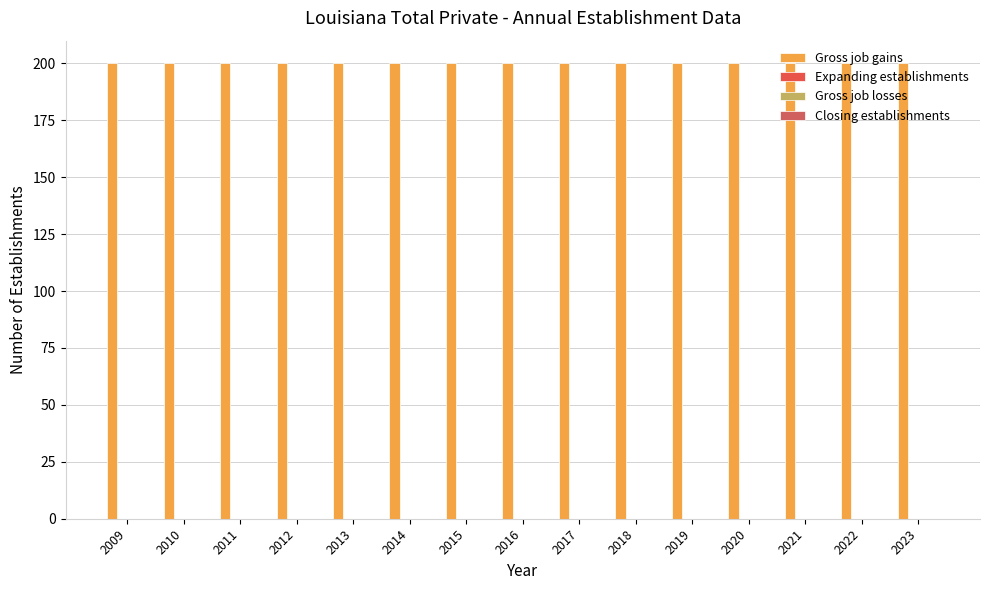

What is the sum of all Gross job gains values?

3000